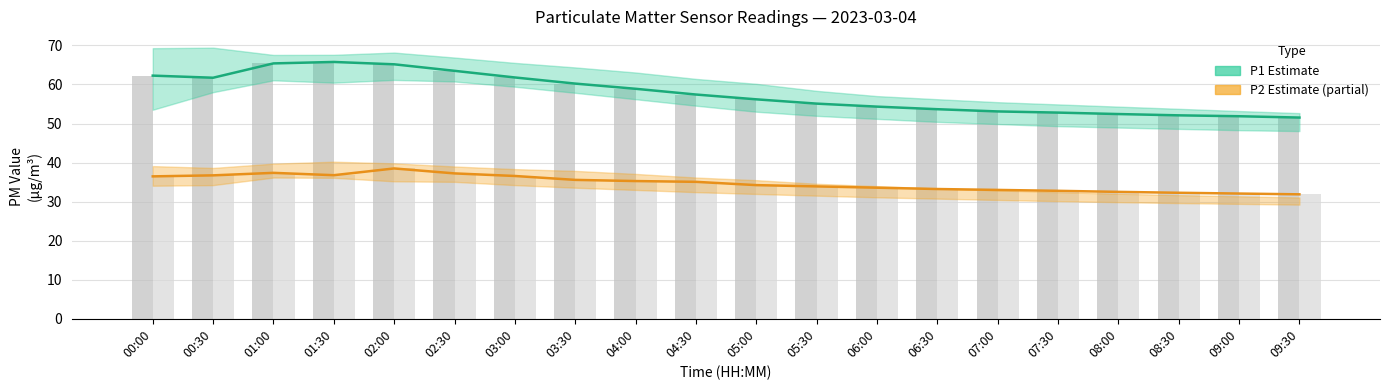

What is the highest value of the P1 (observed) series?

65.8